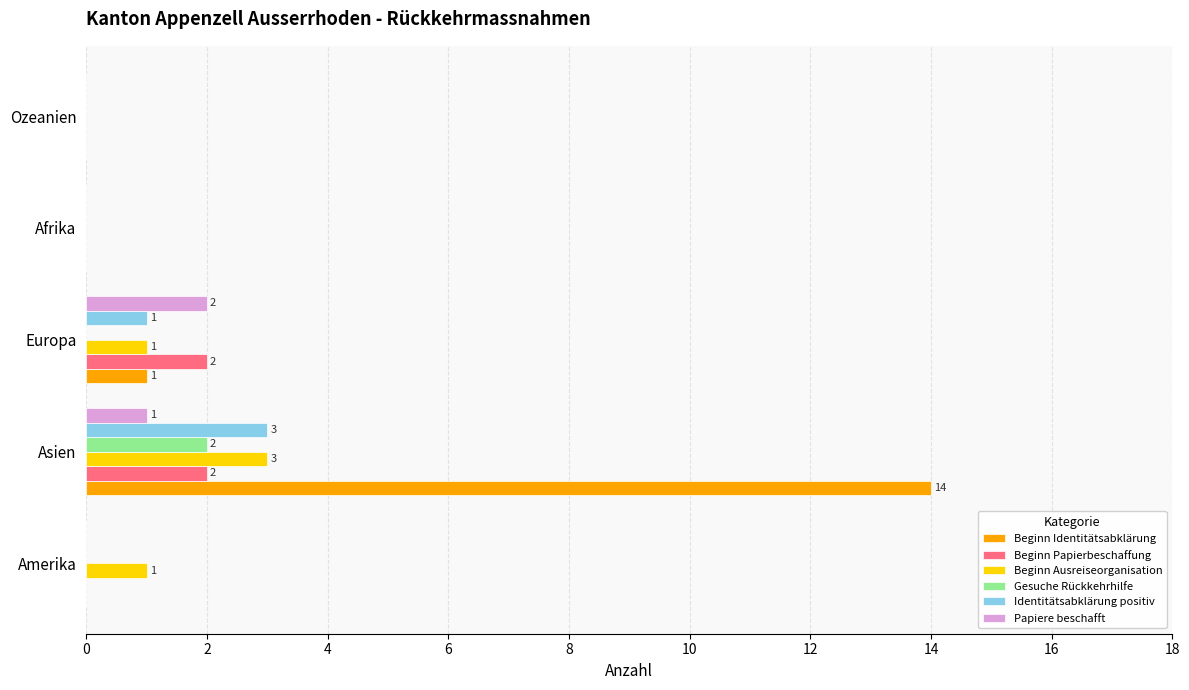

Is it true that Beginn Identitätsabklärung equals -8 at Afrika?

False